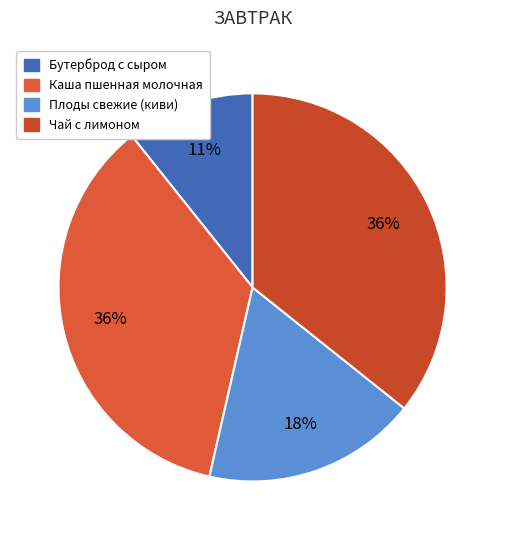

Which slice is the smallest?

Бутерброд с сыром